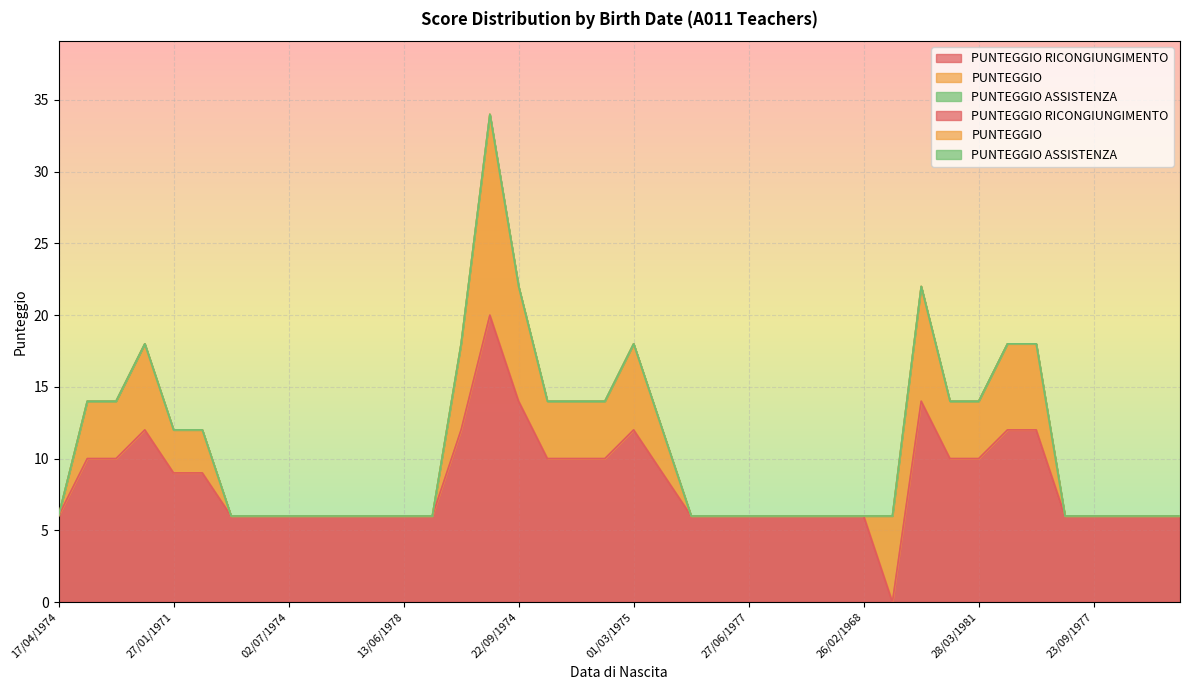

Which series has the largest range (max minus min)?

PUNTEGGIO RICONGIUNGIMENTO